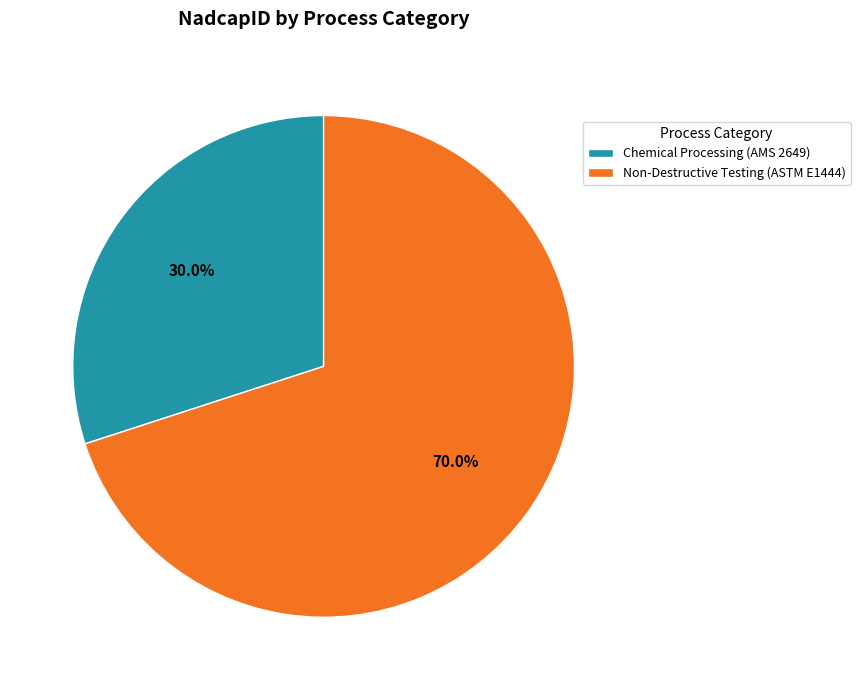

To the nearest percent, what is the difference between the Non-Destructive Testing (ASTM E1444) and Chemical Processing (AMS 2649) slice percentages?

40%